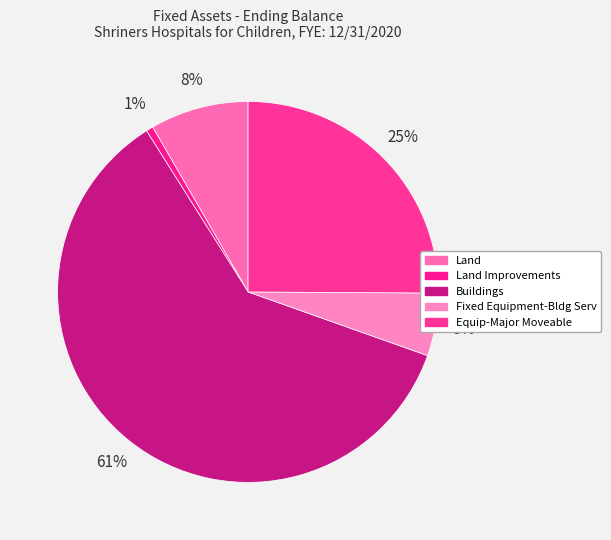

Combined, what portion of the pie is Land Improvements and Fixed Equipment-Bldg Serv?

5.9%